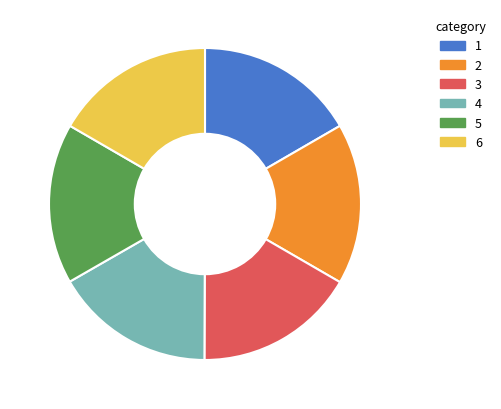

Is the sum of 2 and 6 greater than half?

No